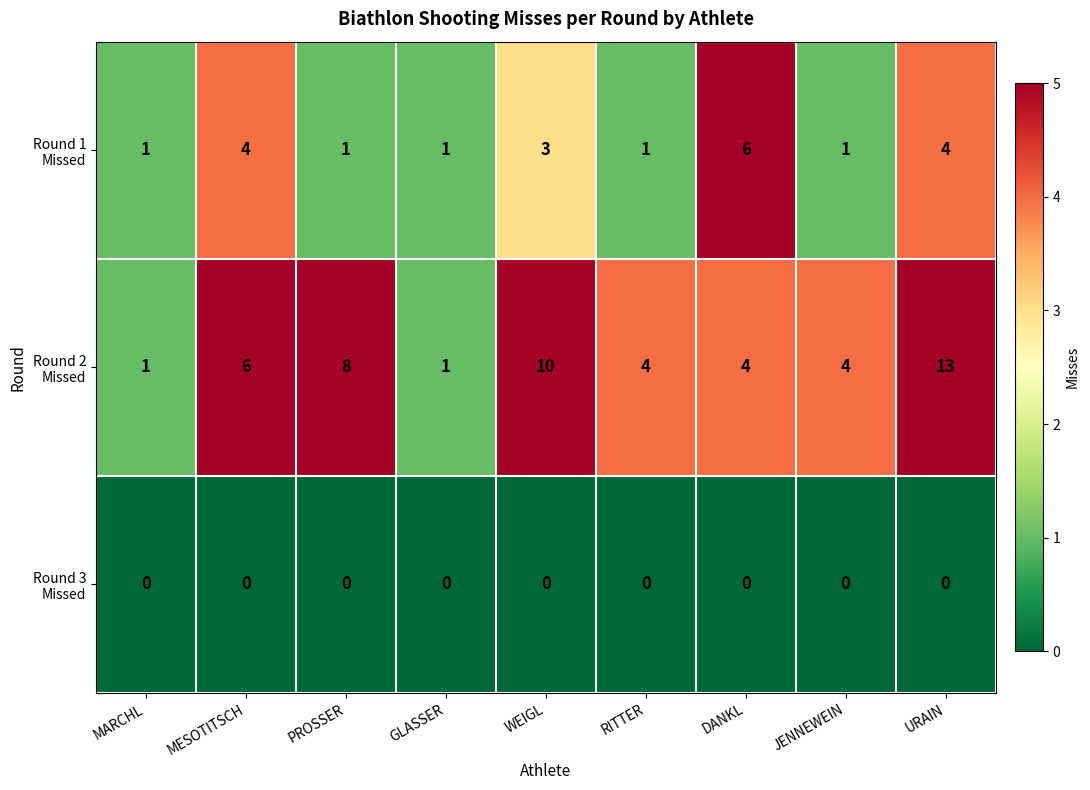

At which category does the chart reach its peak across all series?

URAIN